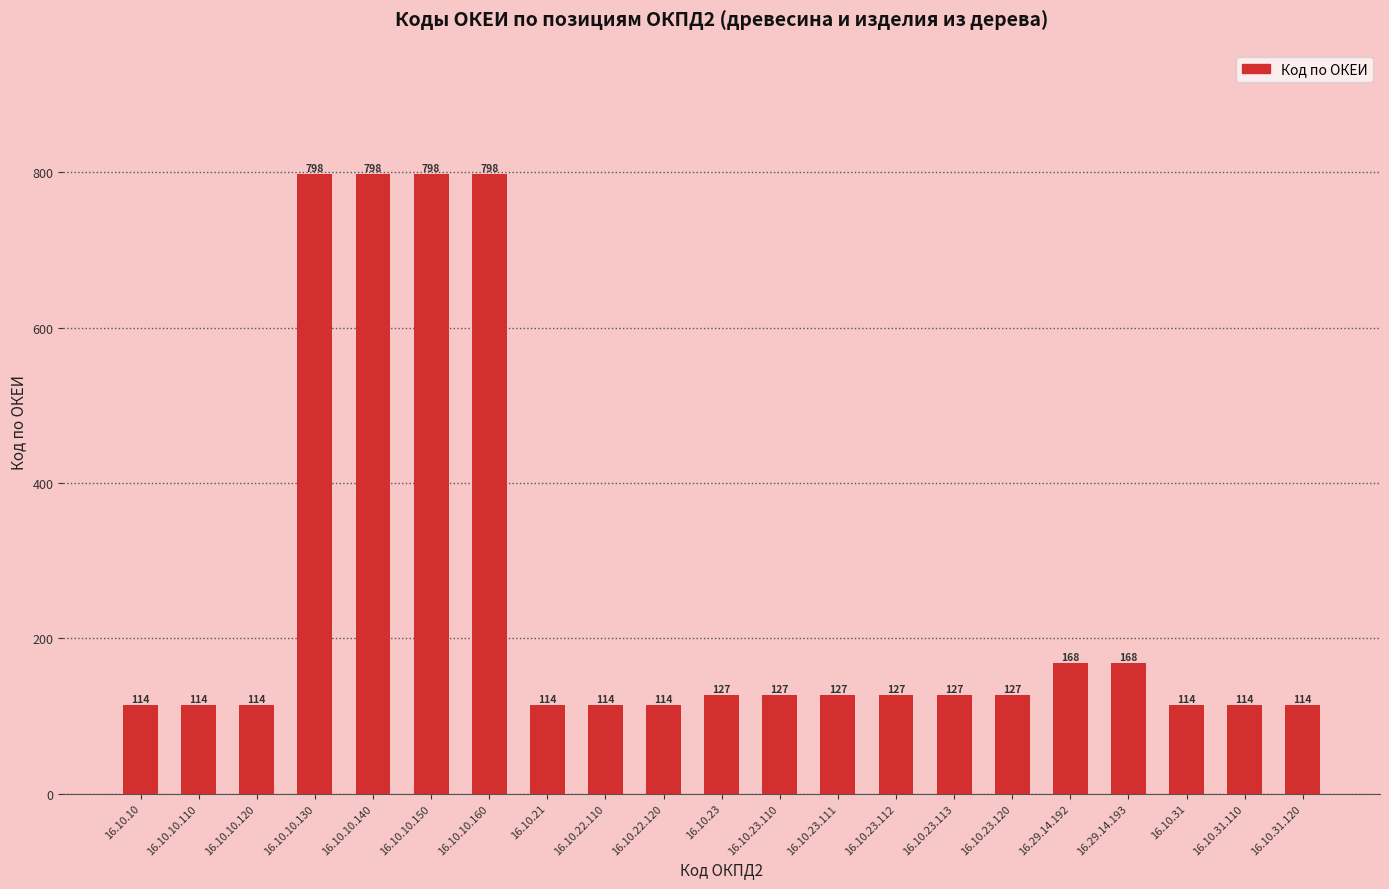

At which label does the data first exceed 127?

16.10.10.130